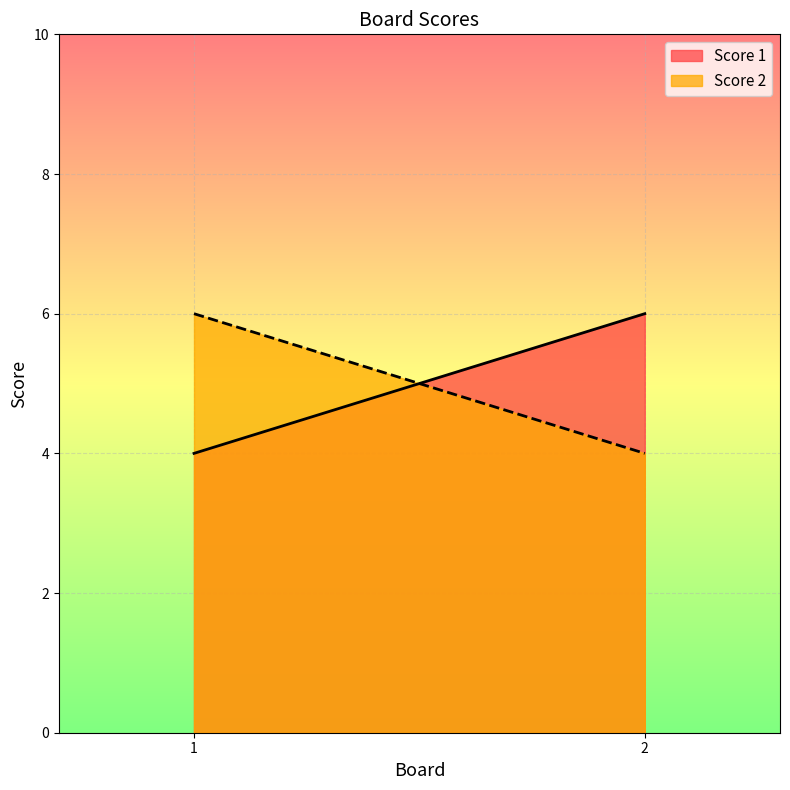

What are all the series names shown in the legend?

Score 1, Score 2